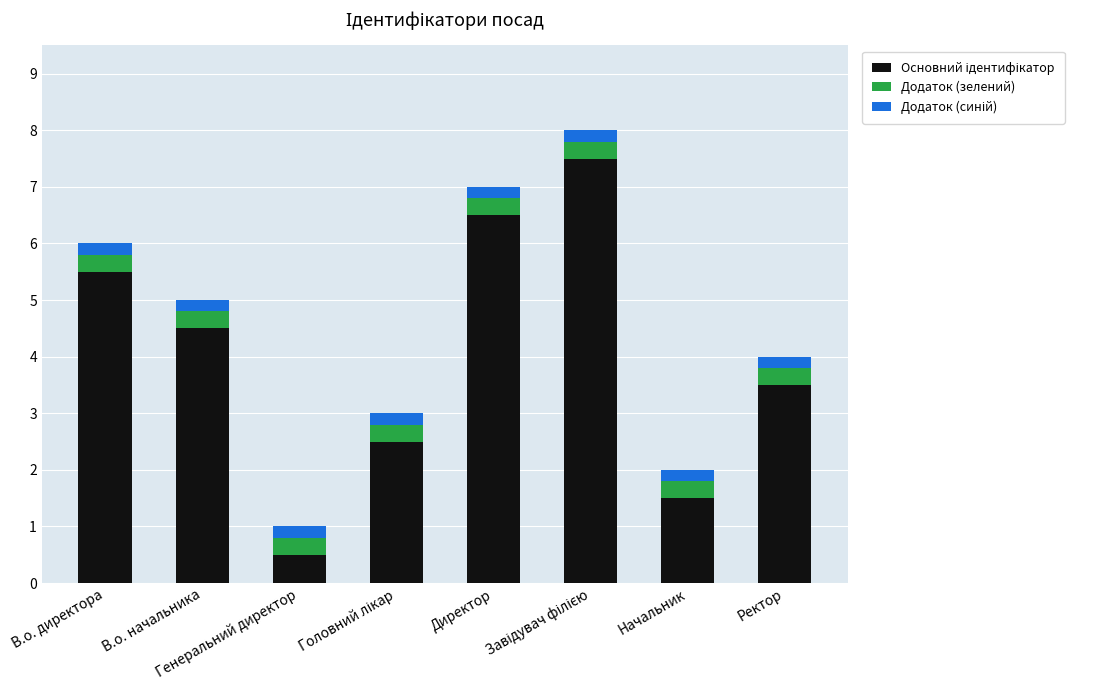

How many data points does each series have?

8